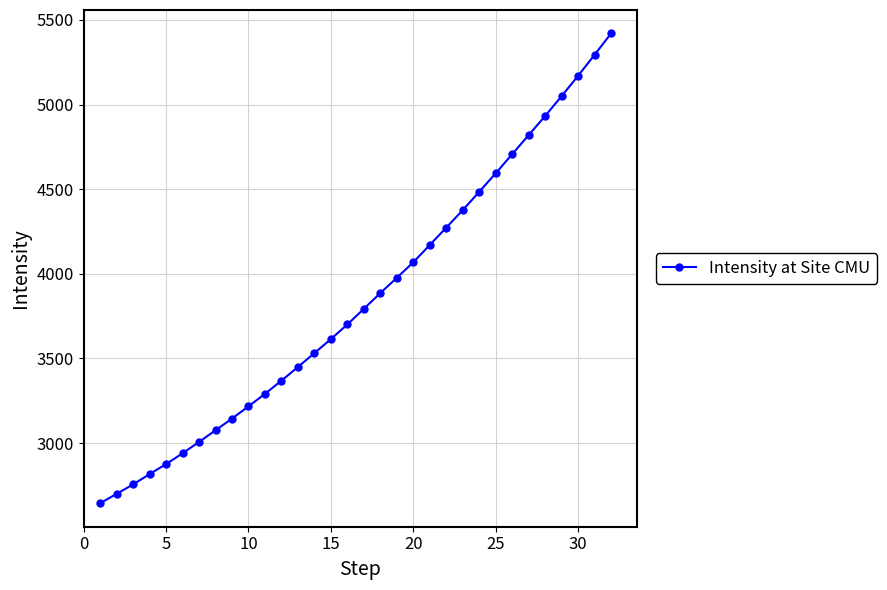

What is the value of the 23rd point from the left?

4375.9